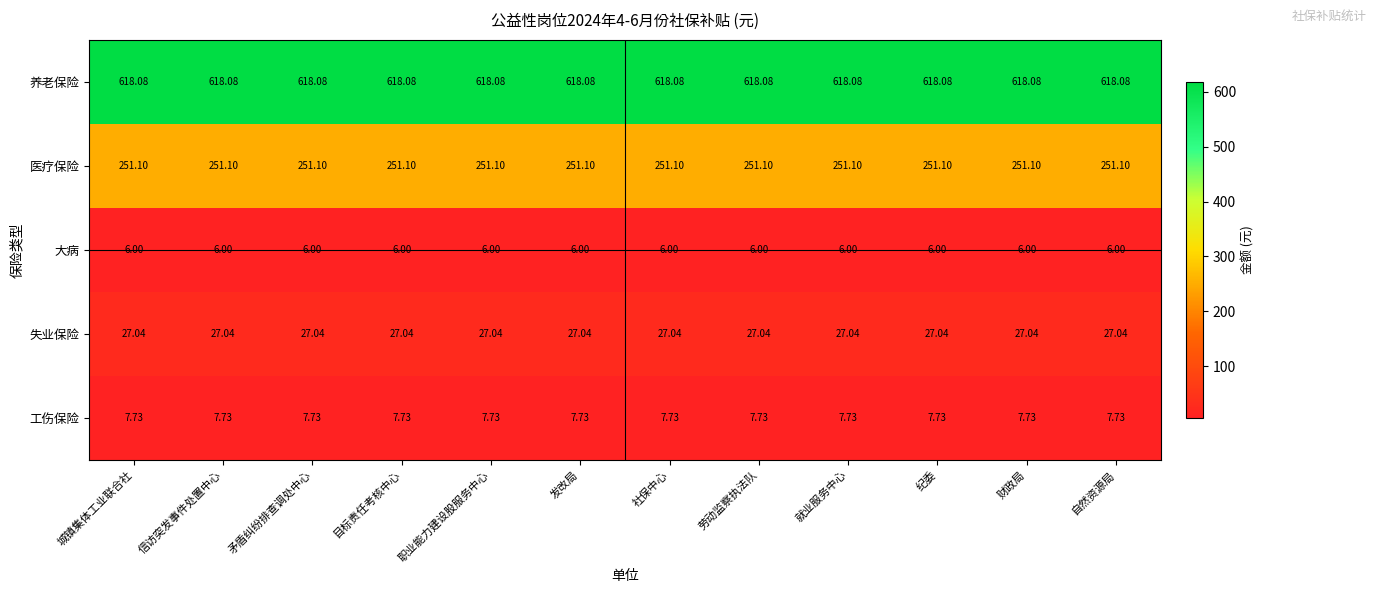

Count the number of data series in this chart.

5